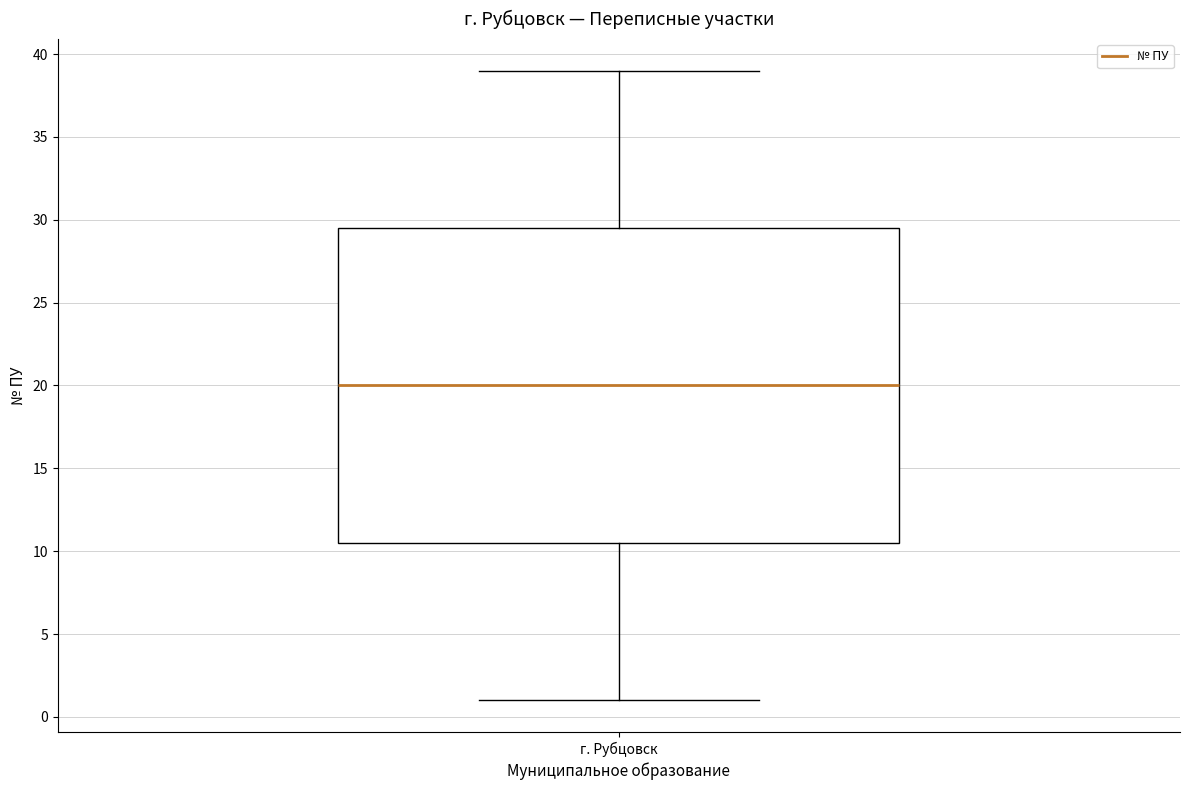

Where is the upper edge of the box for г. Рубцовск on the y-axis? The values are not printed on the chart, so give them approximately, as read against the axis.

29.5